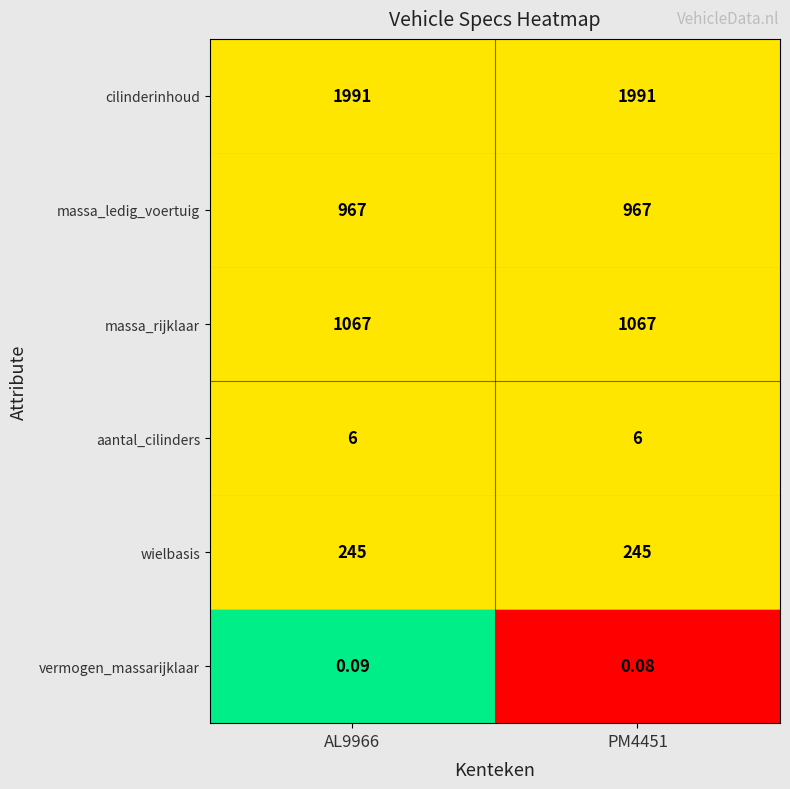

Which series changed the most between AL9966 and PM4451?

vermogen_massarijklaar